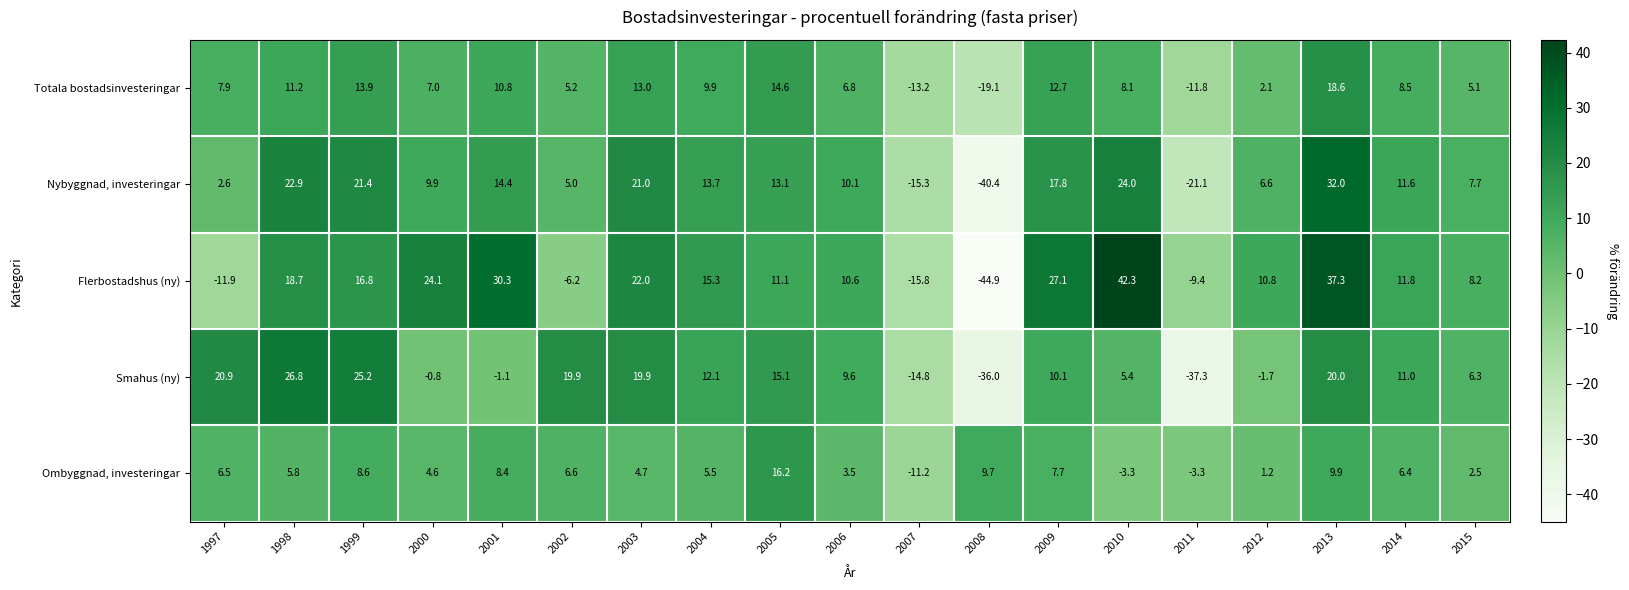

What is the total value across all series at 2003?

80.6